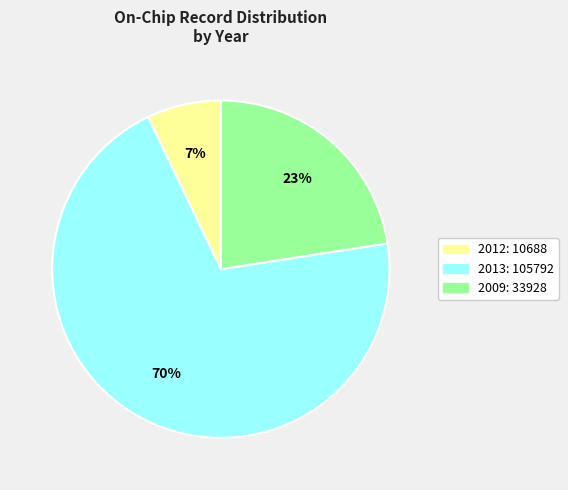

Does any single category account for the majority?

Yes